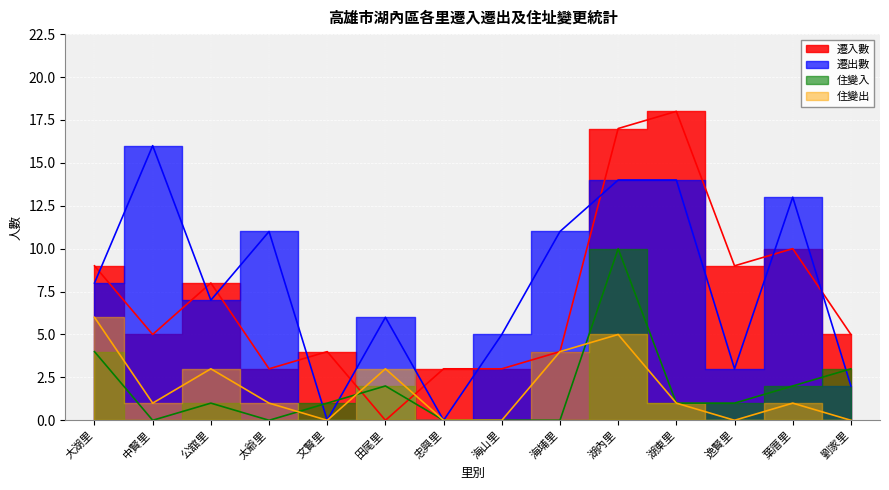

How many data points in 住變出 are above 1?

5